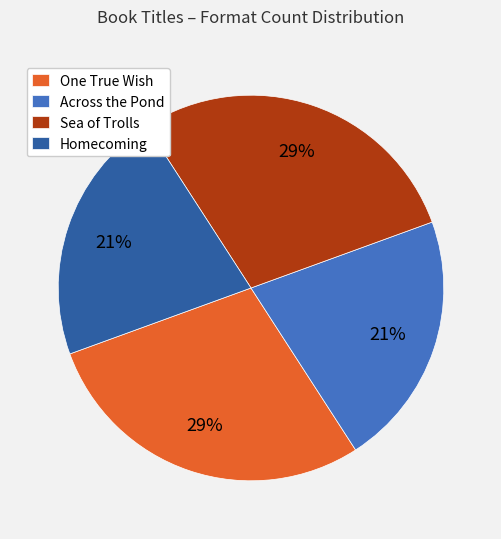

To the nearest percent, what is the combined percentage of Sea of Trolls and Homecoming?

50%